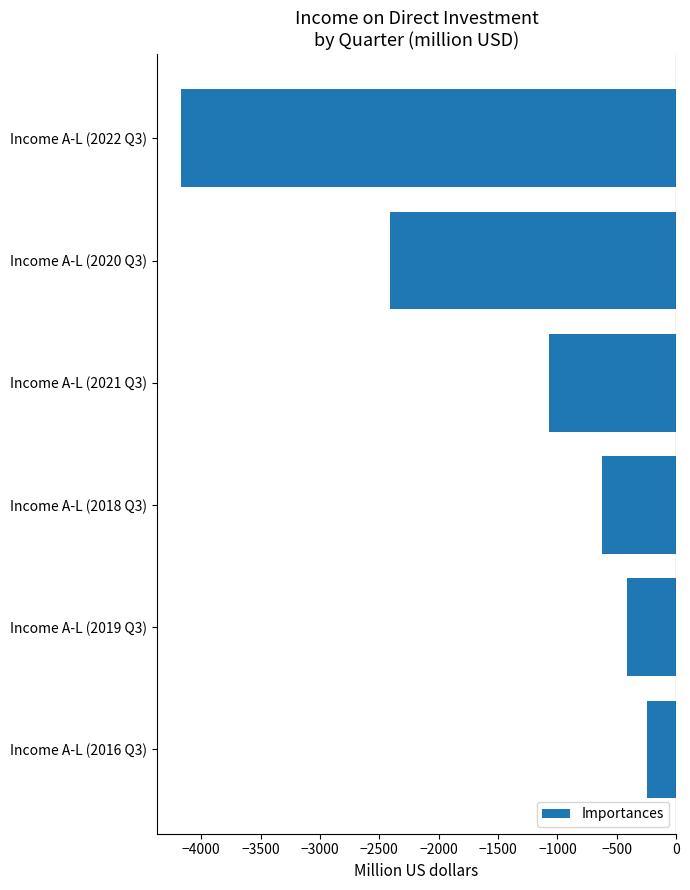

What is the change in value from Income A-L (2016 Q3) to Income A-L (2018 Q3)?

-379.1